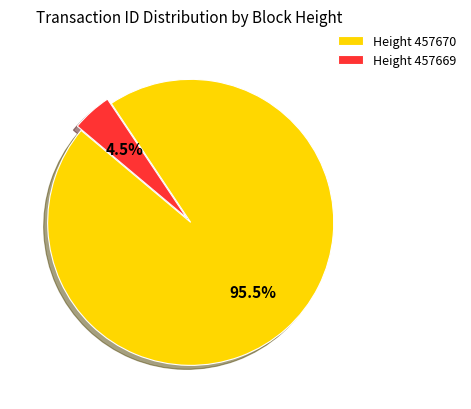

Which category has the biggest portion of the pie?

Height 457670